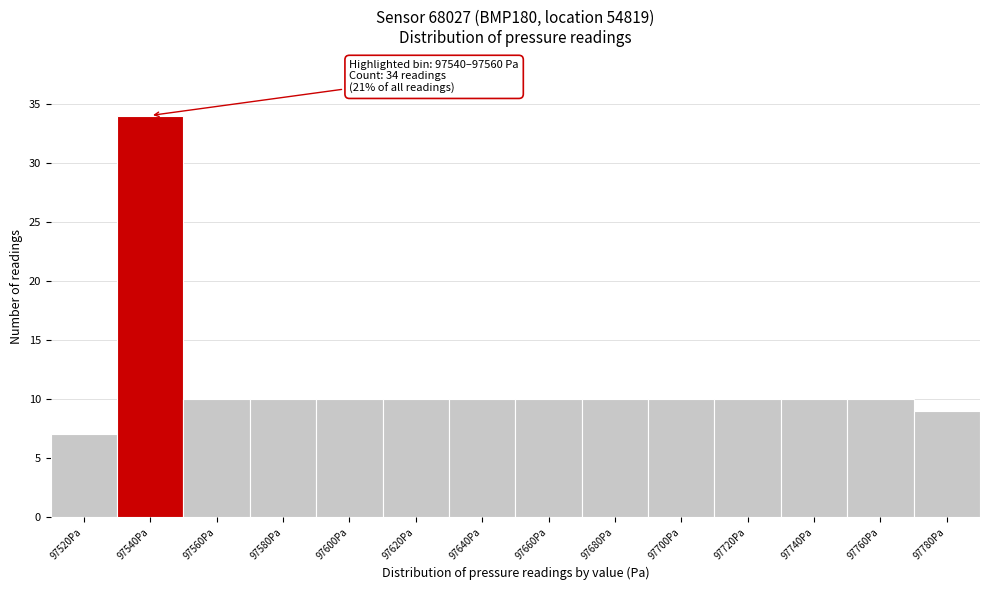

Reading right to left, extract all data points from this chart.

97780Pa=9	97760Pa=10	97740Pa=10	97720Pa=10	97700Pa=10	97680Pa=10	97660Pa=10	97640Pa=10	97620Pa=10	97600Pa=10	97580Pa=10	97560Pa=10	97540Pa=34	97520Pa=7